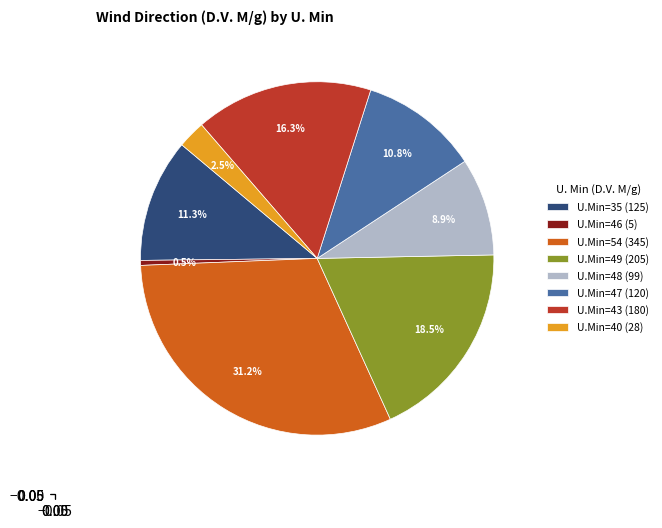

Is U.Min=46 (5) the majority of the pie?

No